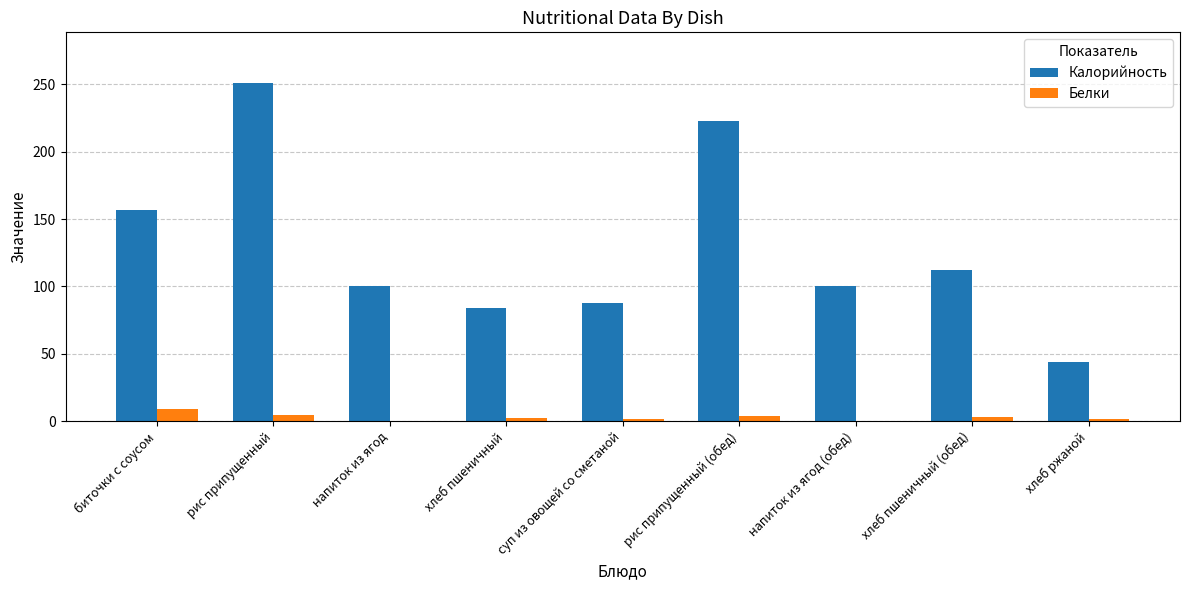

True or false: Калорийность has a value of 100.0 at напиток из ягод.

True